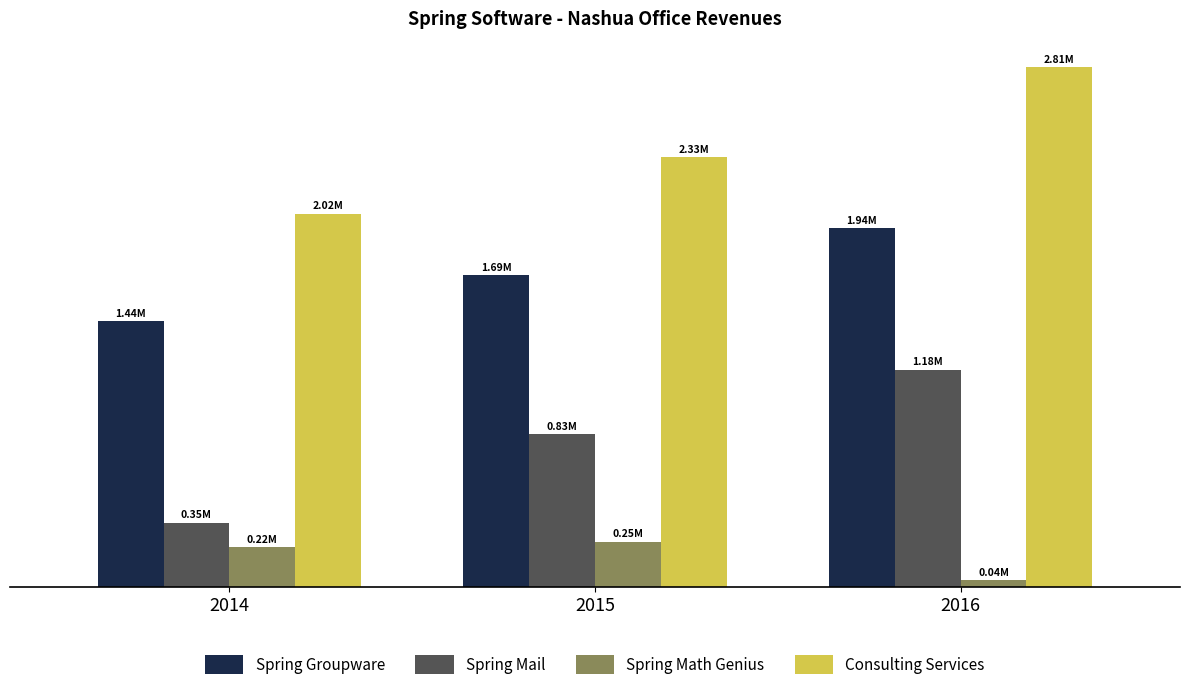

Are the bars horizontal?

No